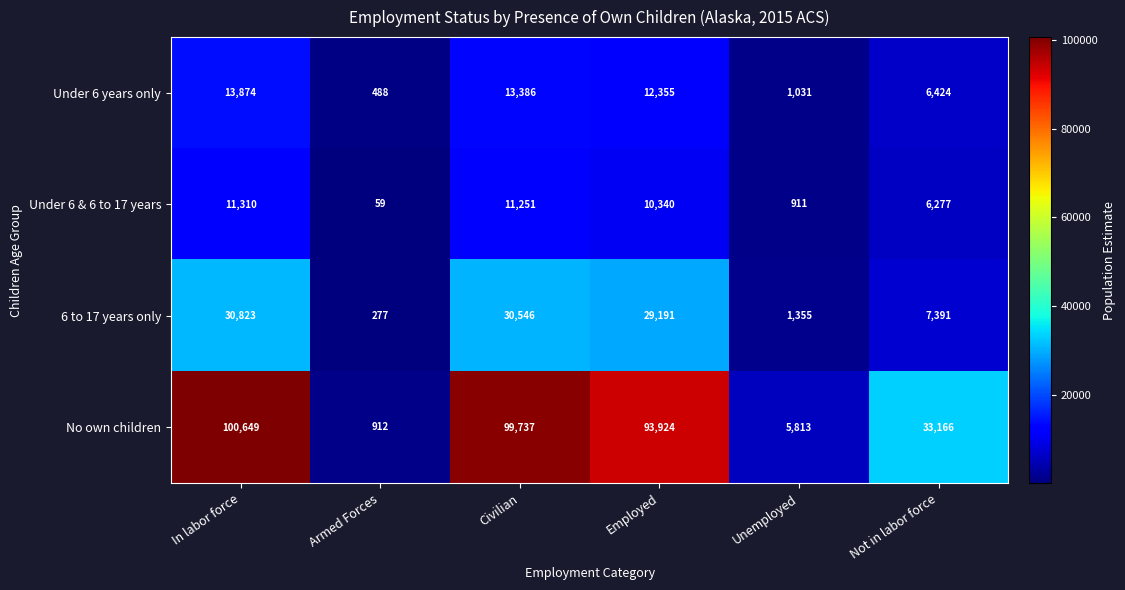

Rank the series at Employed from highest to lowest value.

No own children, 6 to 17 years only, Under 6 years only, Under 6 & 6 to 17 years